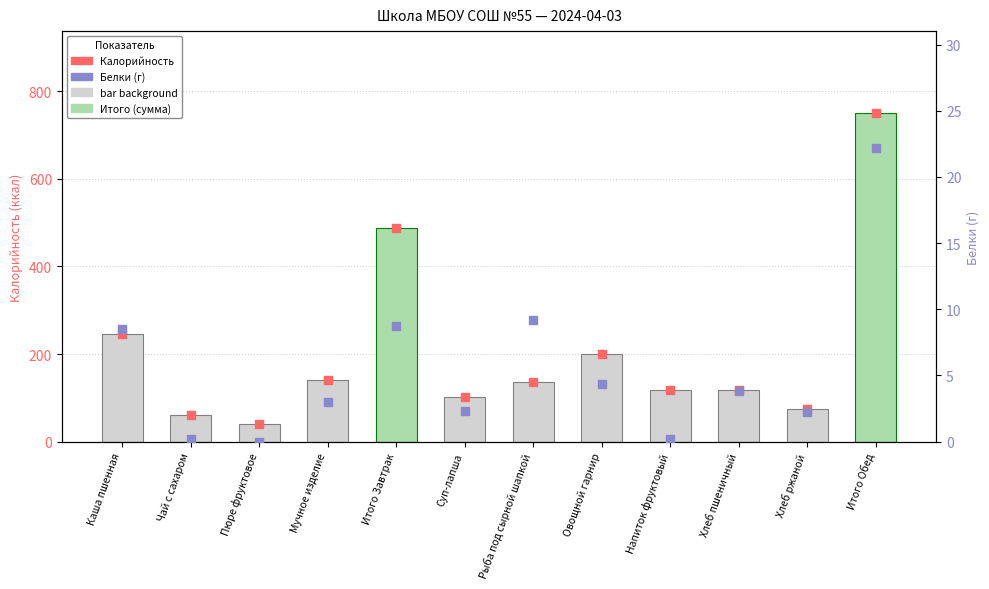

Which series has the largest total across all categories?

Калорийность (bars)